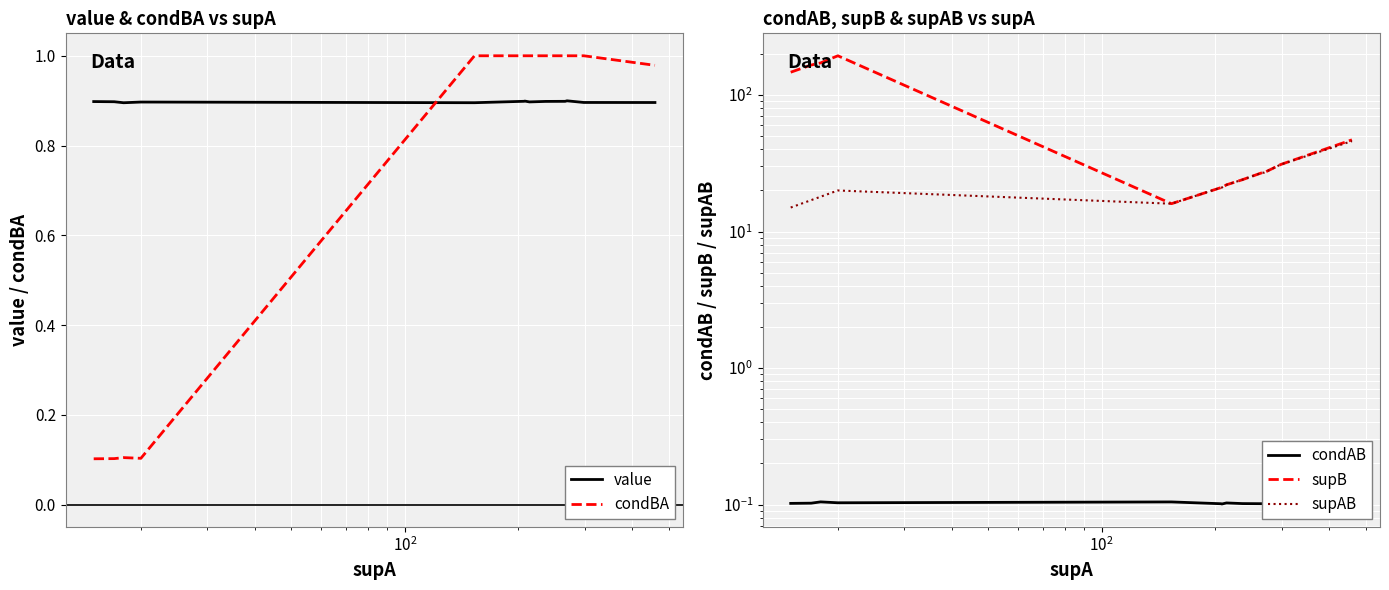

What is the maximum value for value?

0.9